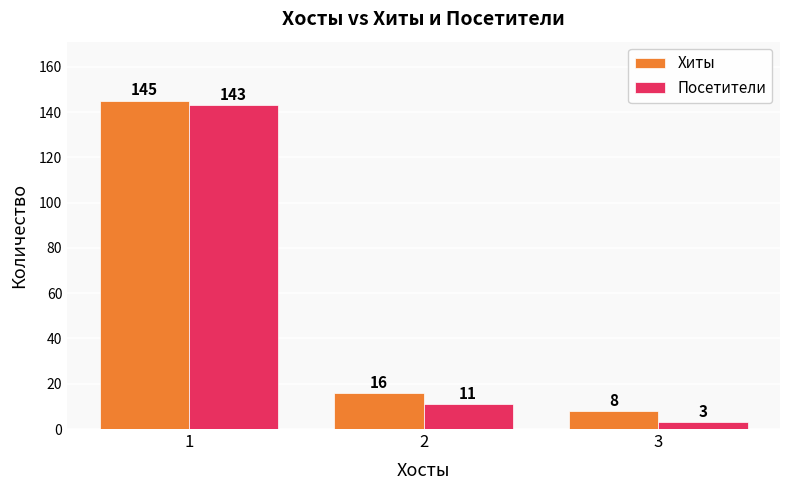

Is it true that Хиты equals 7 at 2?

False